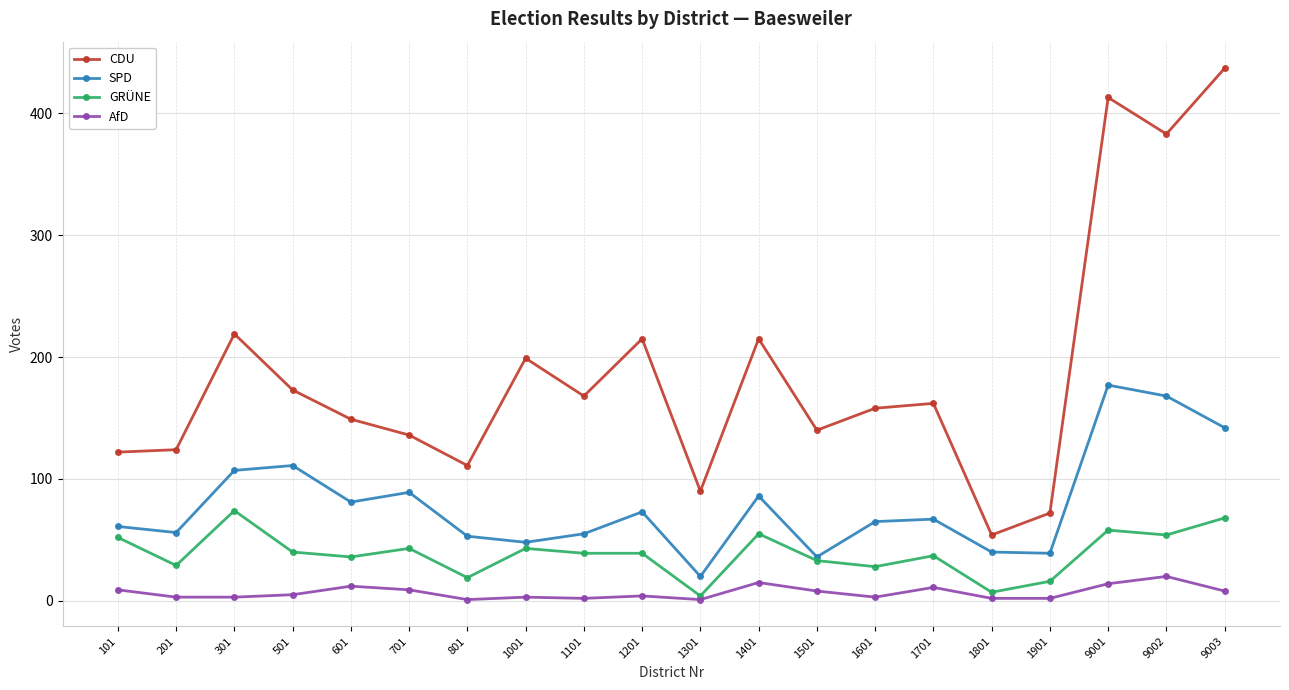

In CDU, how many points are higher than both neighbors (excluding endpoints)?

6